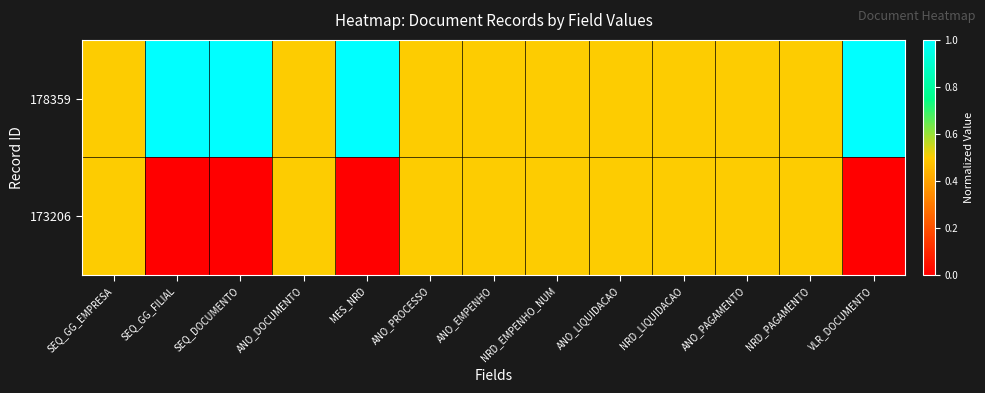

At how many categories does at least one series exceed 0?

13